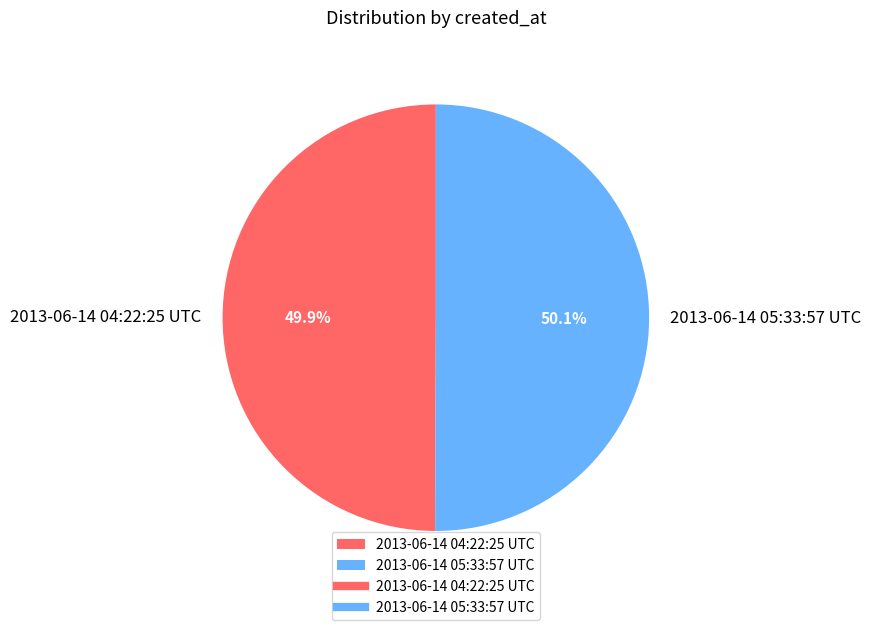

What percentage is NOT represented by 2013-06-14 05:33:57 UTC?

49.9%